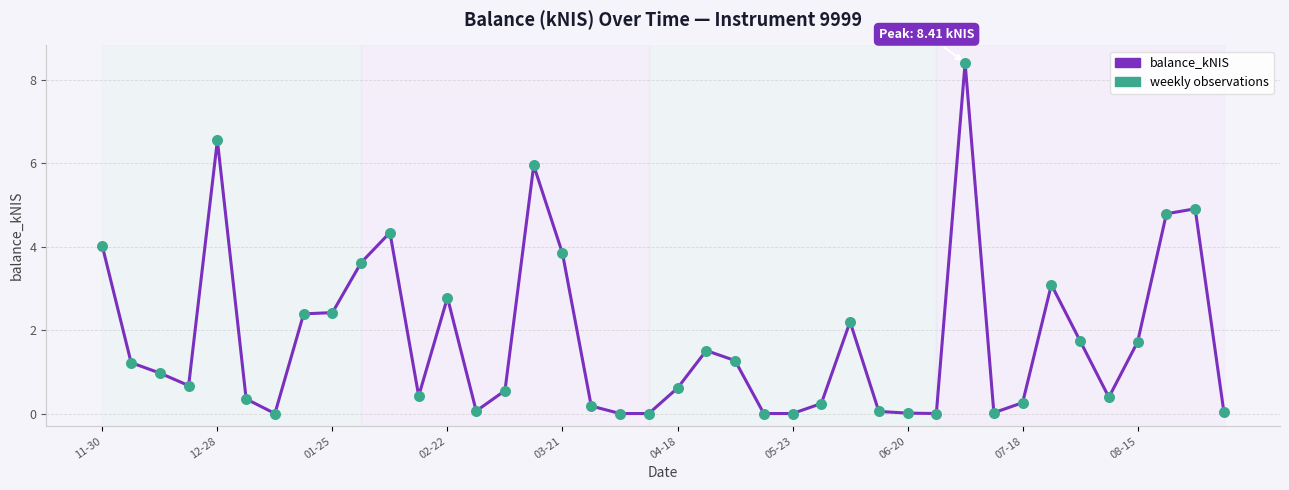

What is the greatest value displayed?

8.4